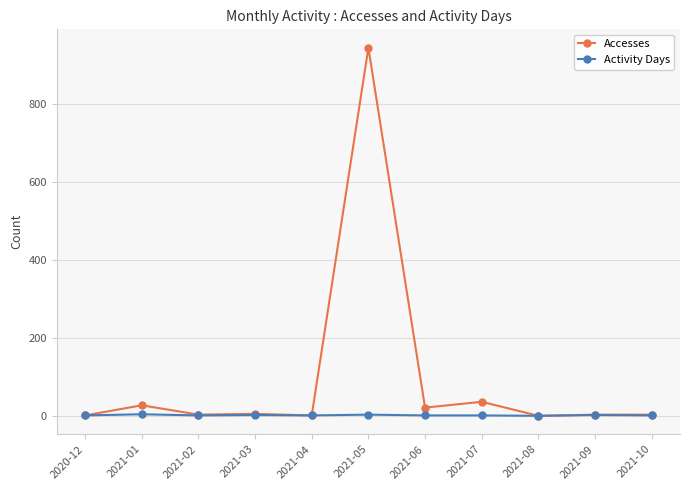

How many distinct data groups are displayed?

2